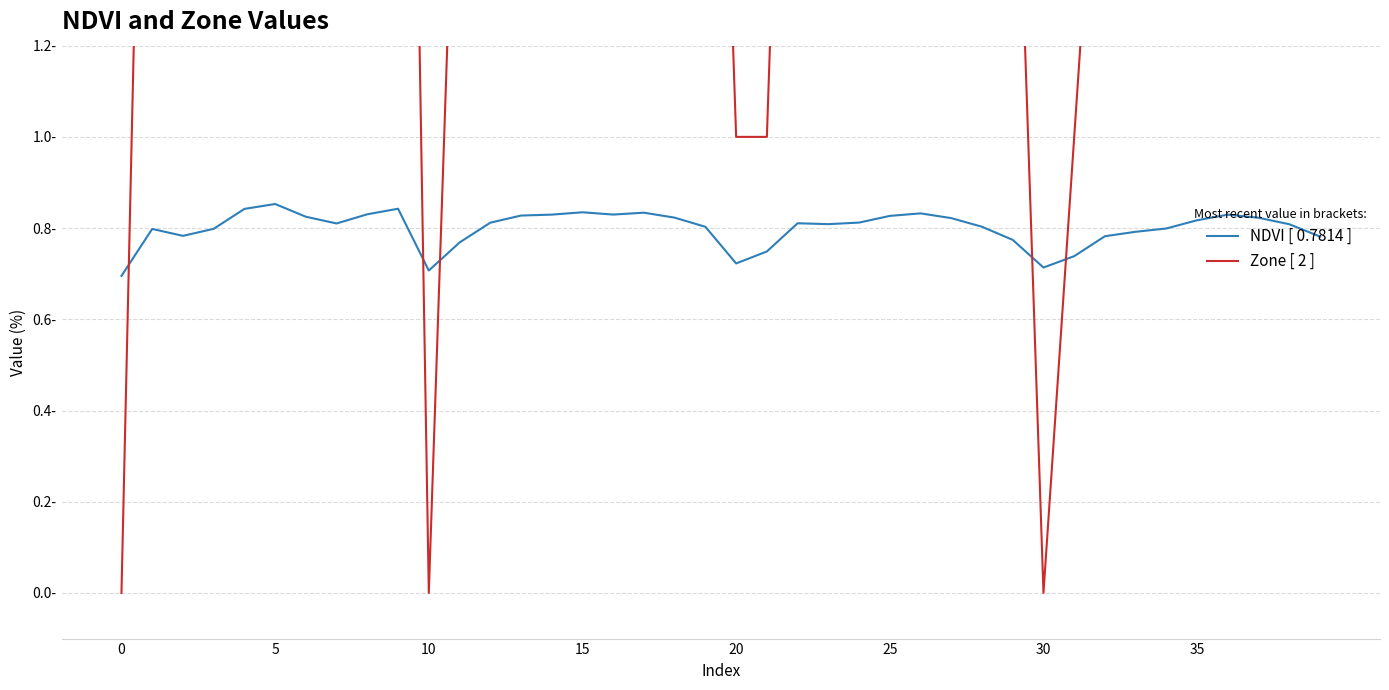

What is the difference between the highest and lowest values at 15?

2.2